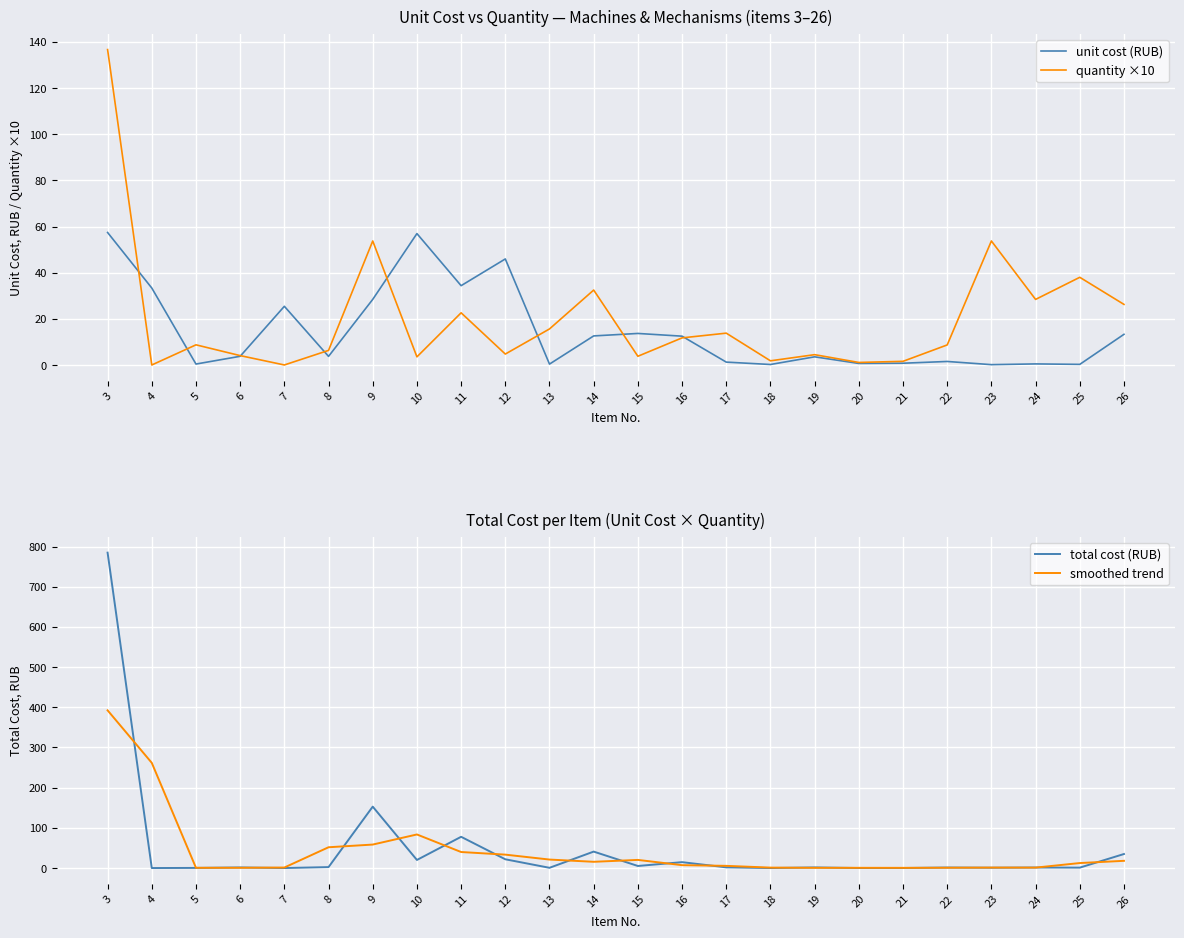

Which label corresponds to the largest value in the chart?

3